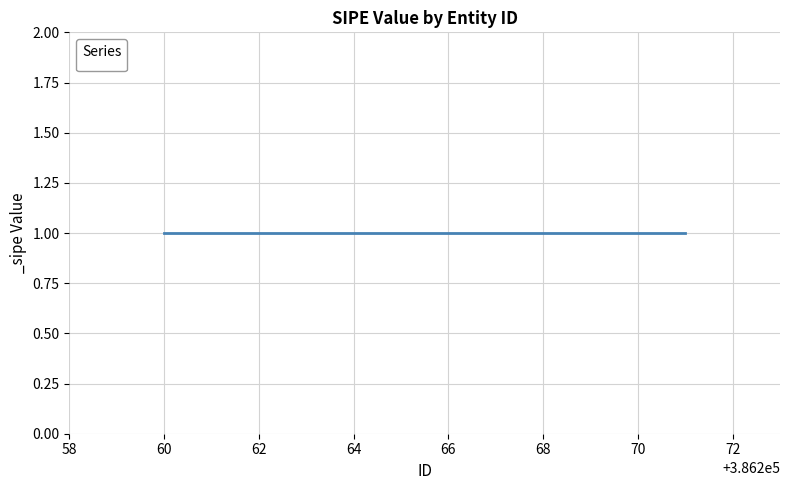

True or false: _sipe has a value of 2 at 386271.

False